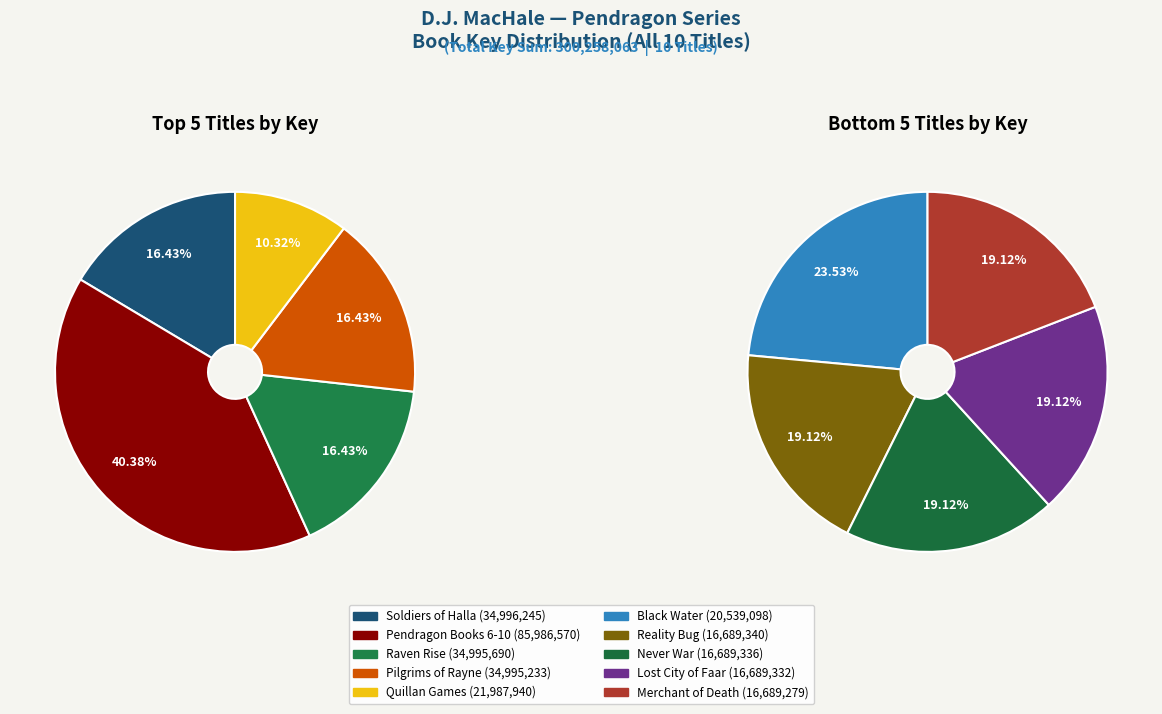

Is it true that Quillan Games is 7% of the pie?

True